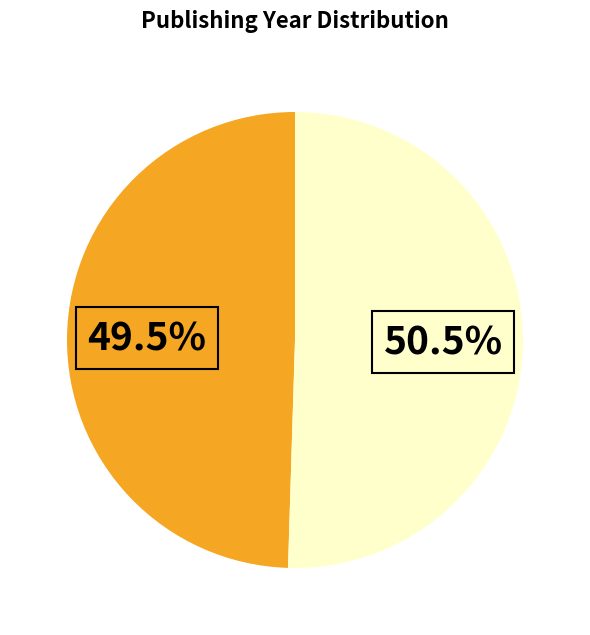

Is there a majority slice in this chart?

Yes